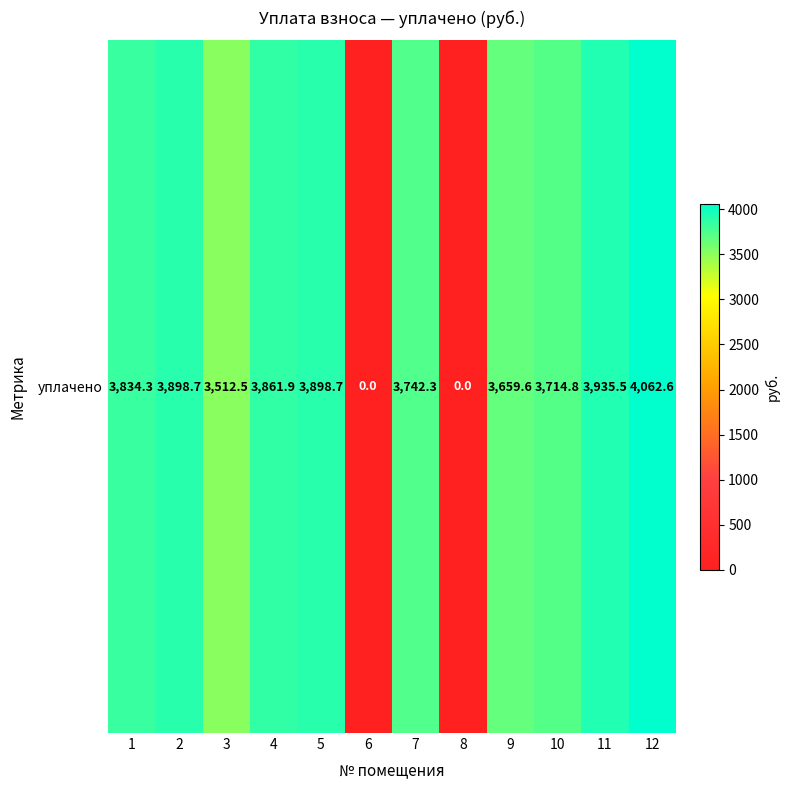

Reading left to right, extract all data points from this chart.

1=3834.3	2=3898.7	3=3512.5	4=3861.9	5=3898.7	6=0.0	7=3742.3	8=0.0	9=3659.6	10=3714.8	11=3935.5	12=4062.6